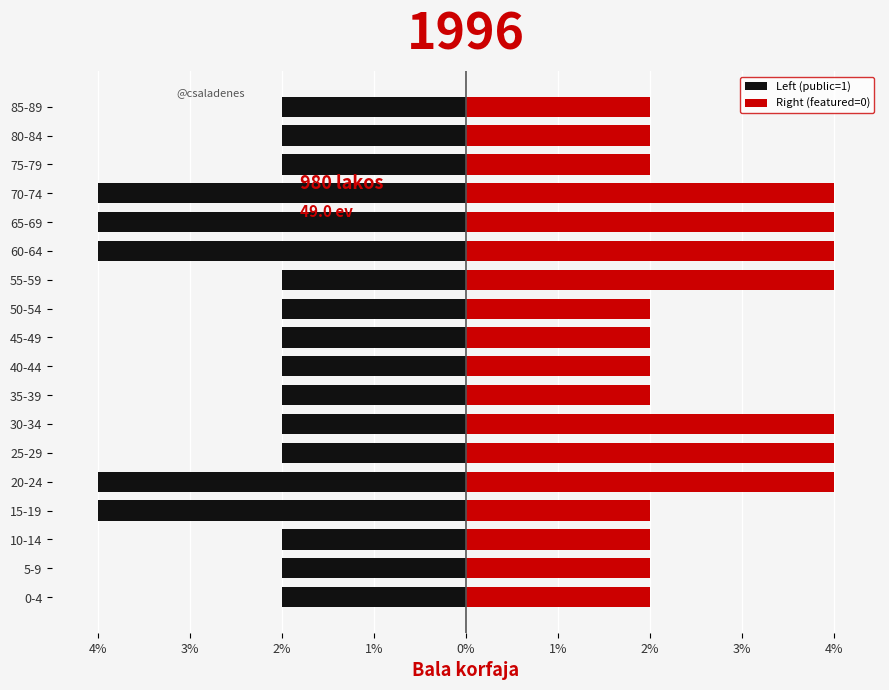

Rank the series at 55-59 from lowest to highest value.

Left (public=1), Right (featured=0)